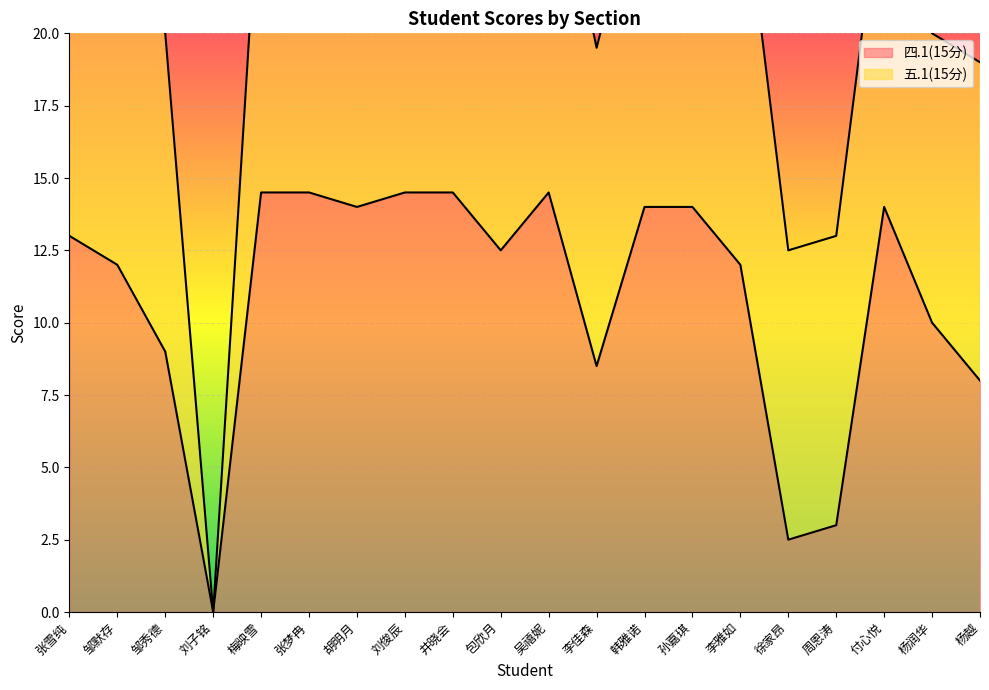

What is the average value?

10.9